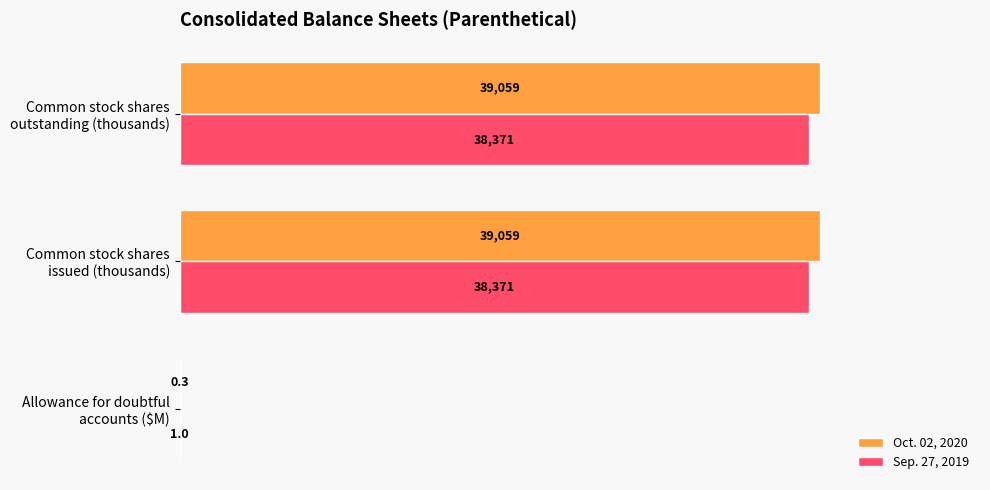

What is the maximum value for Sep. 27, 2019?

38371.3